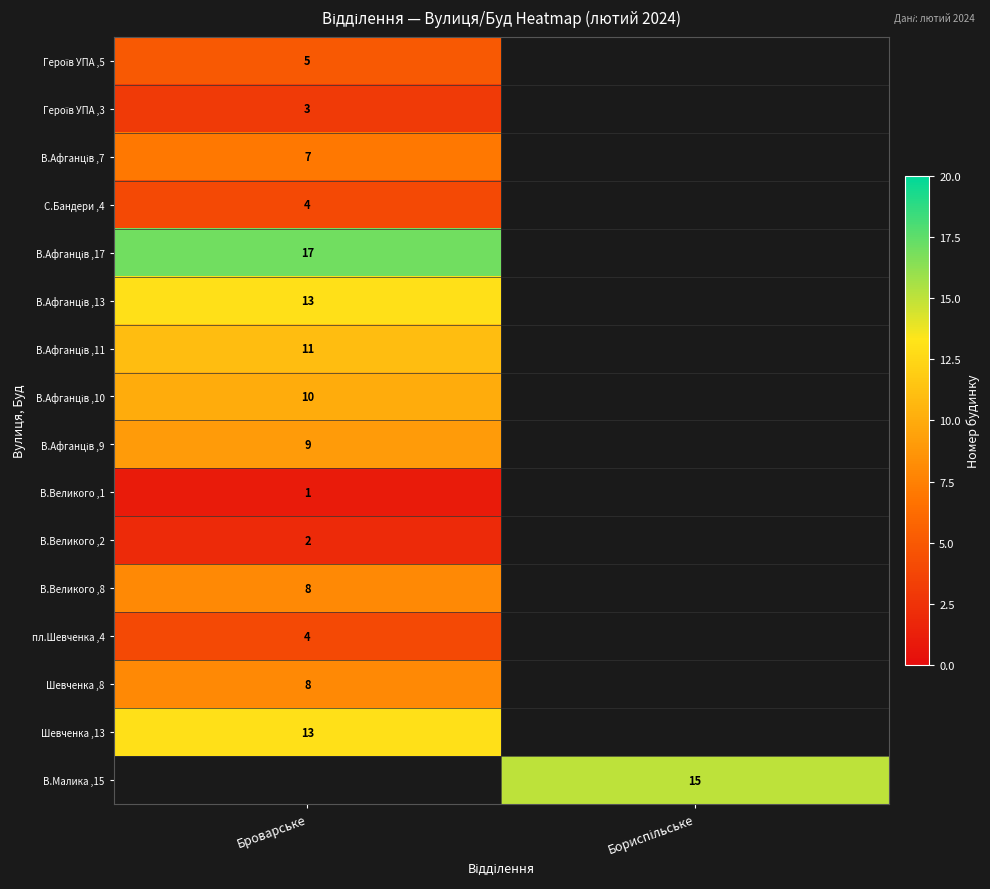

The С.Бандери ,4 series shows 4 at Броварське. True or false?

True